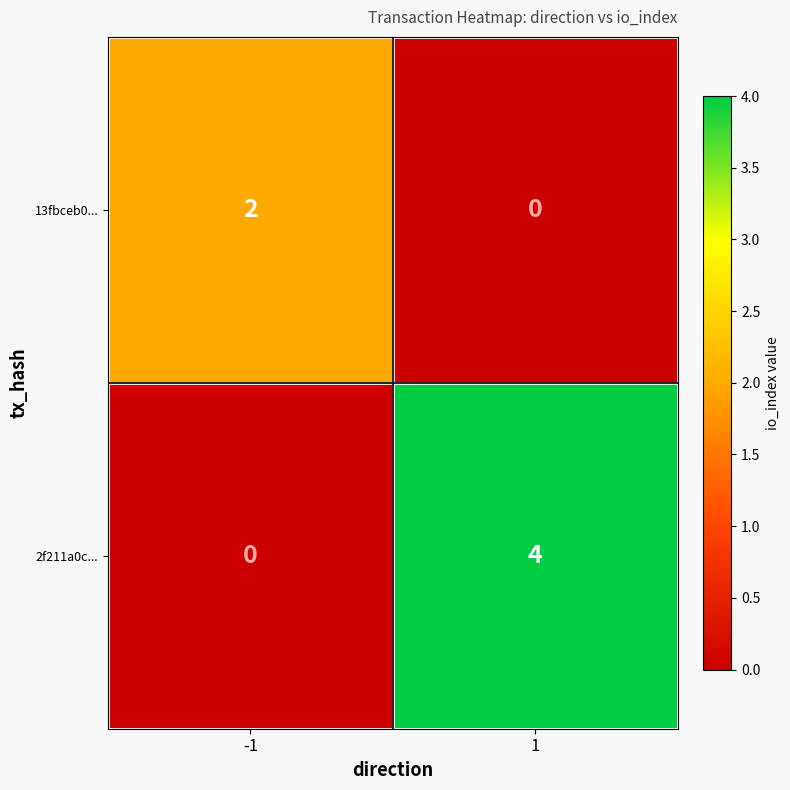

Between -1 and 1, which series saw the biggest shift?

2f211a0c...